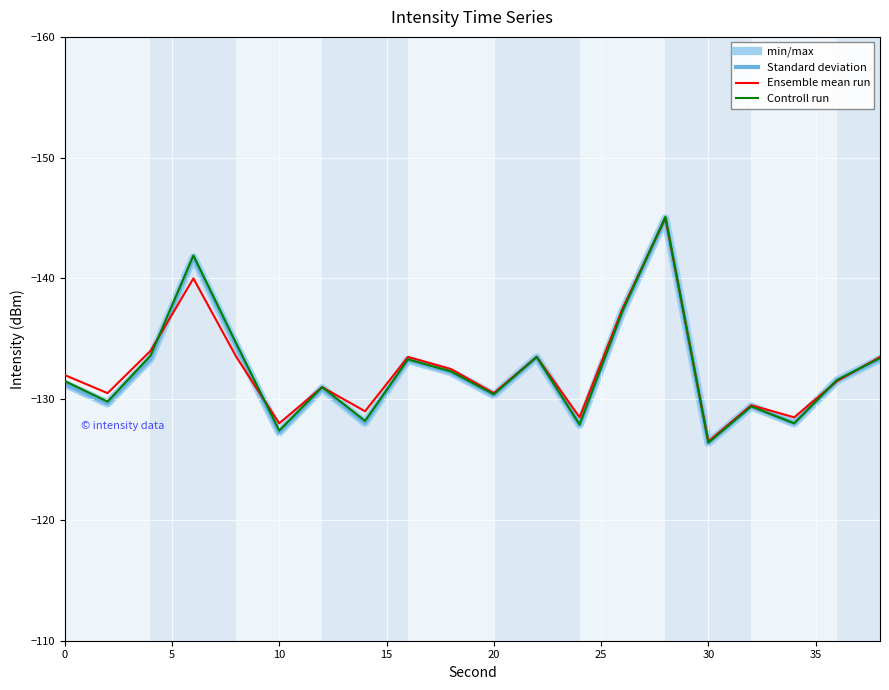

How many lines are shown in the chart?

4